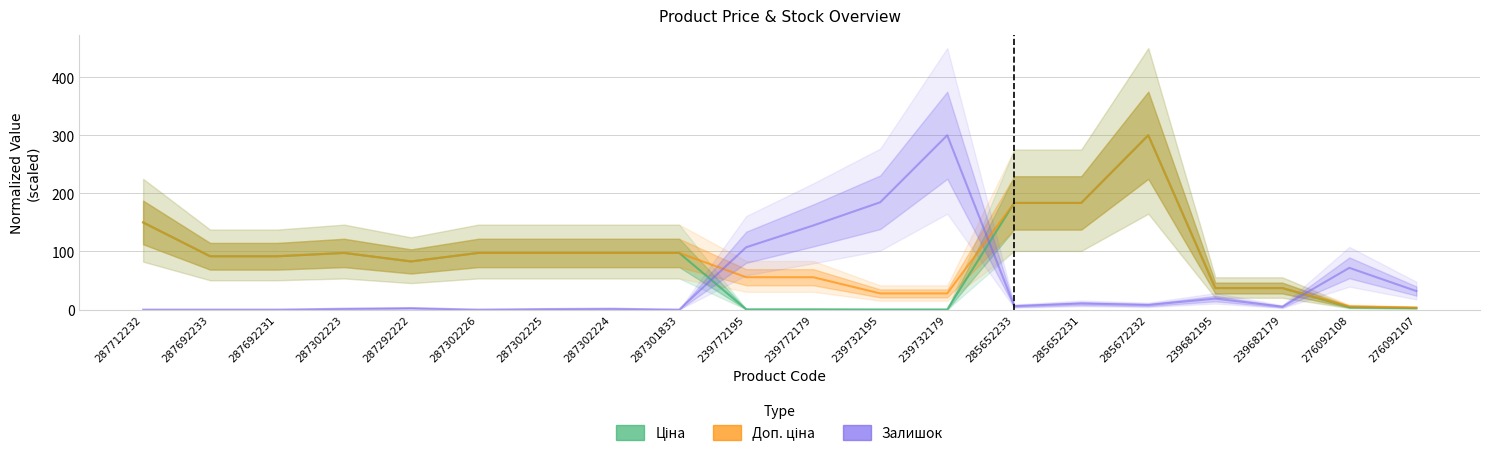

Rank the series by their maximum value, from lowest to highest.

Ціна, Доп. ціна, Залишок